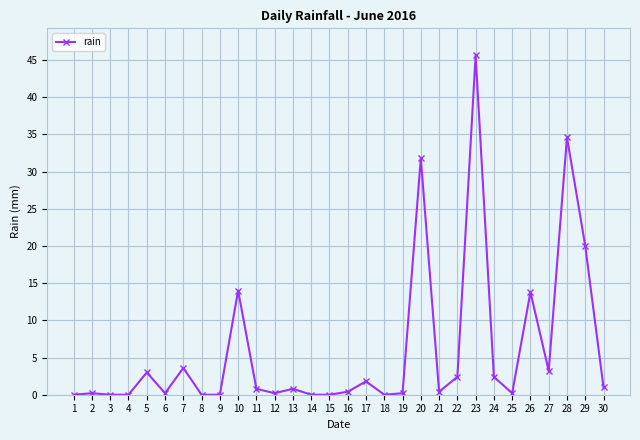

The chart shows a value of 0.0 at 3. True or false?

True